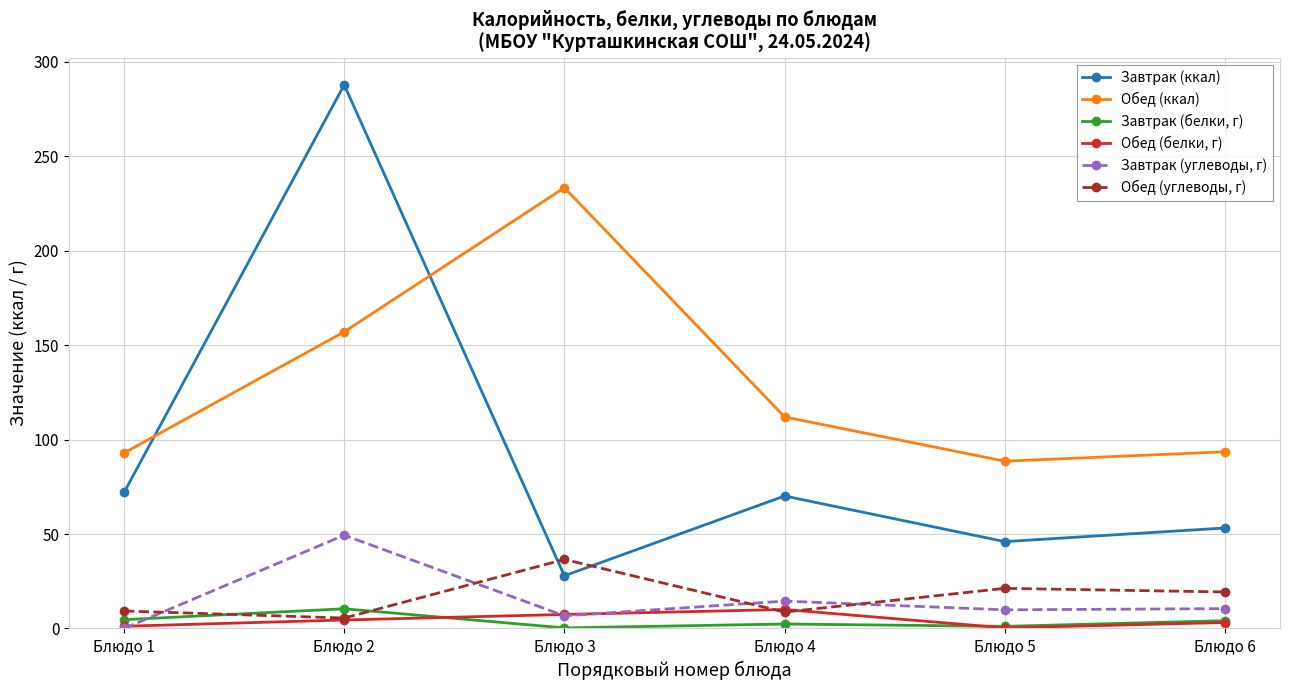

What is the sum of all Обед (белки, г) values?

26.6